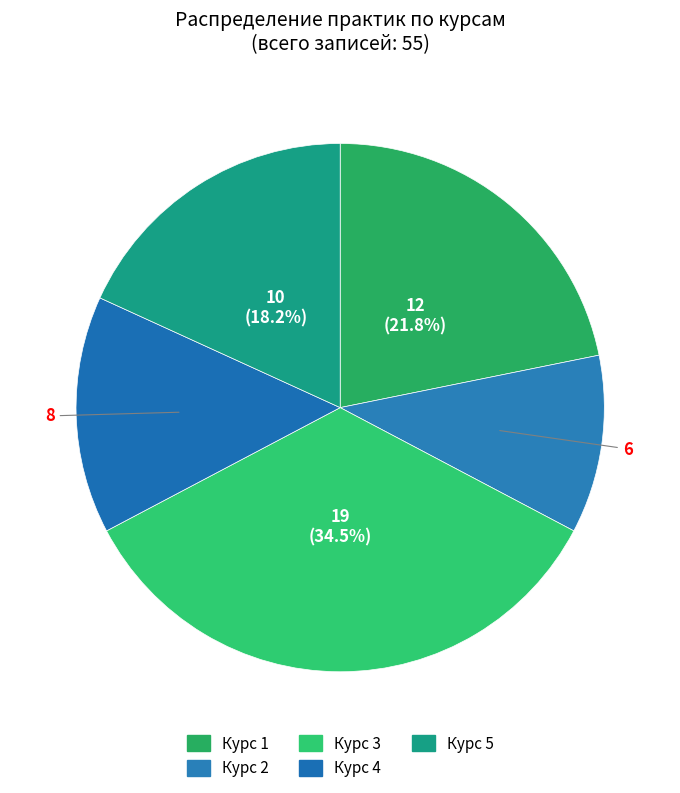

What is the change in value from Курс 2 to Курс 4?

+2